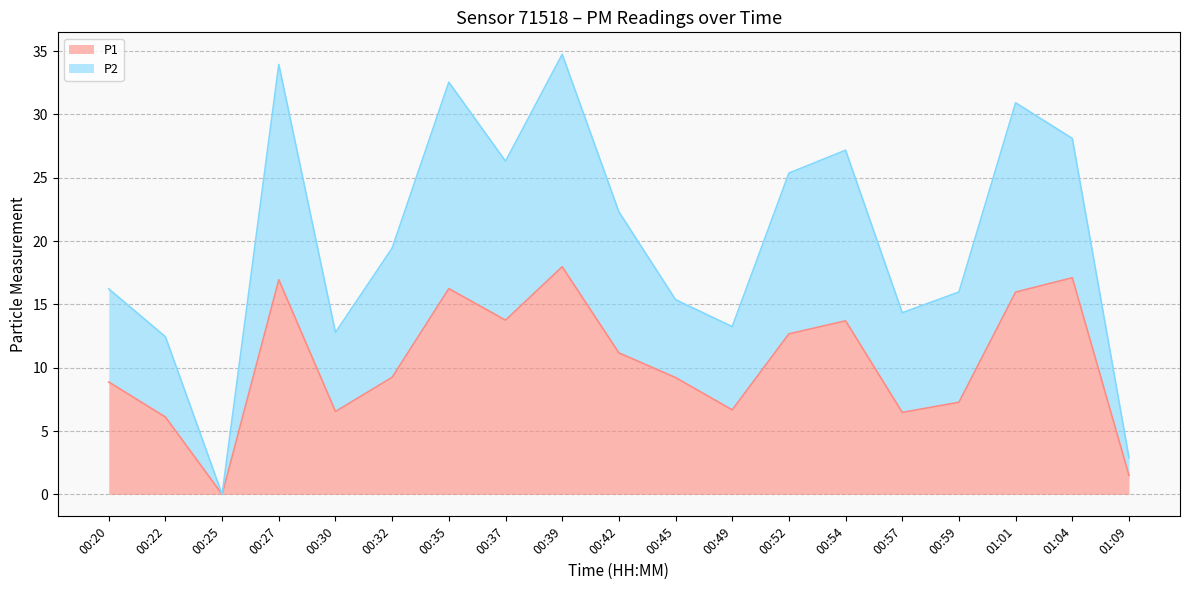

What are all the series names shown in the legend?

P1, P2